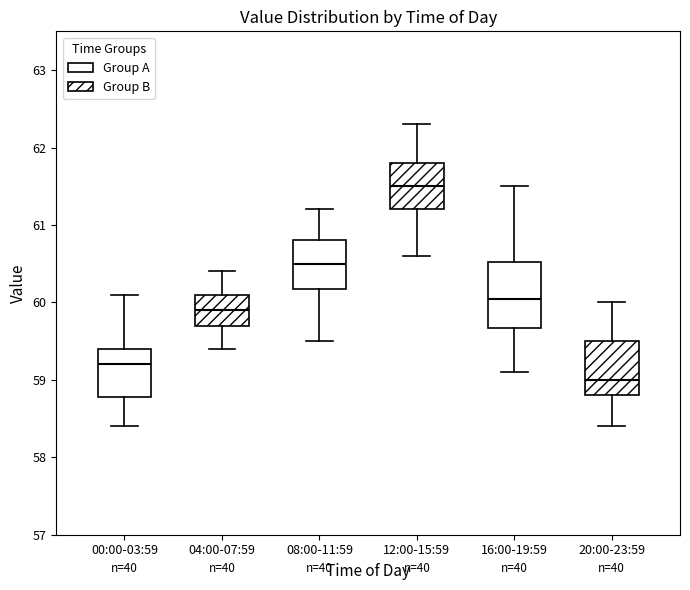

Which box has the lowest median line?

20:00-23:59